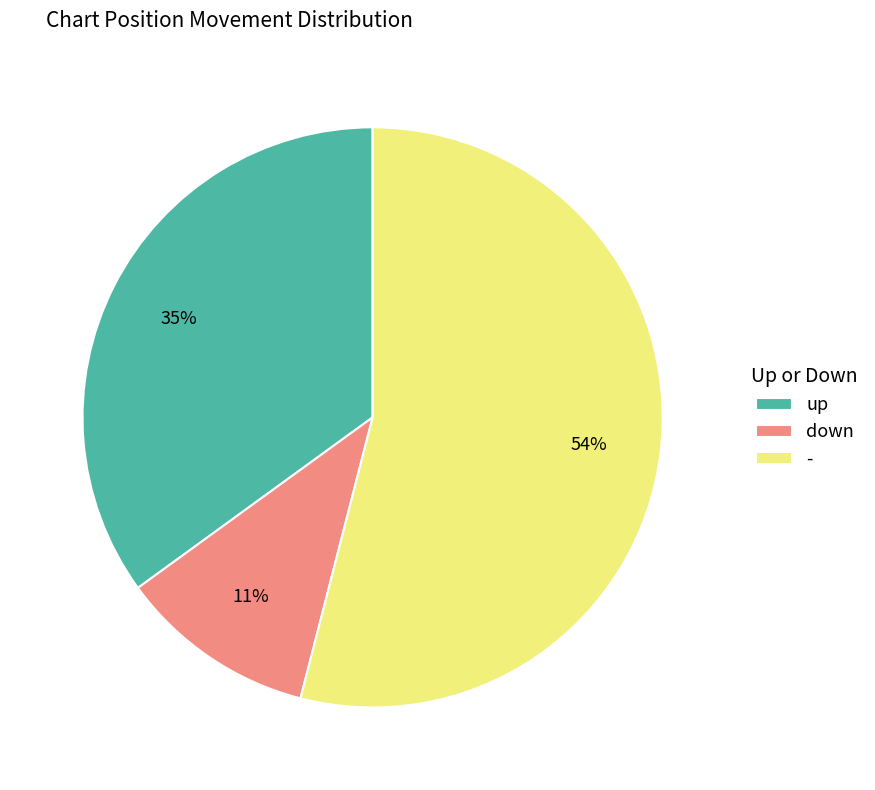

Approximately how many times larger is the value at down compared to up?

0.3